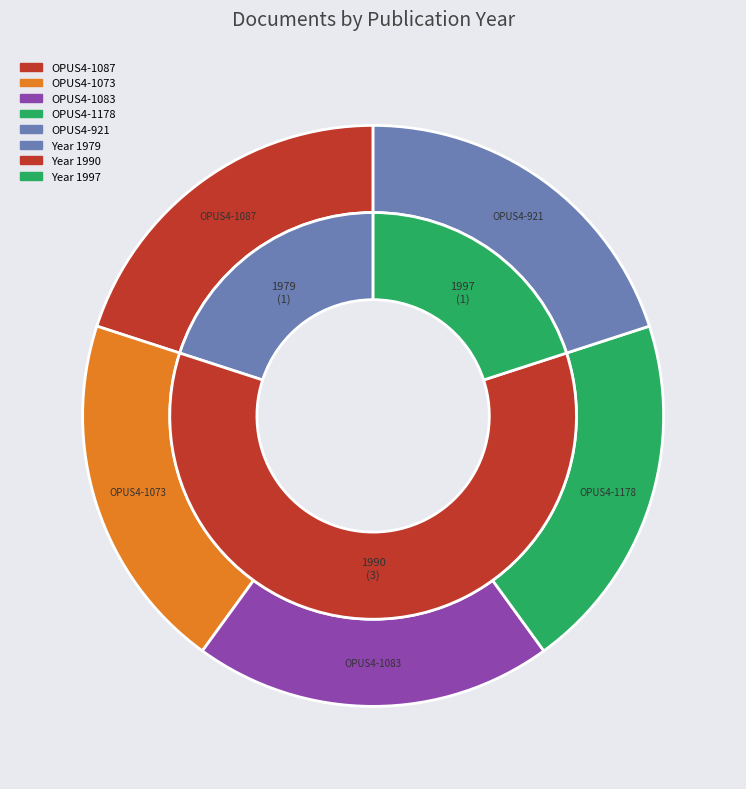

To the nearest percent, what portion does OPUS4-1073 represent?

20%